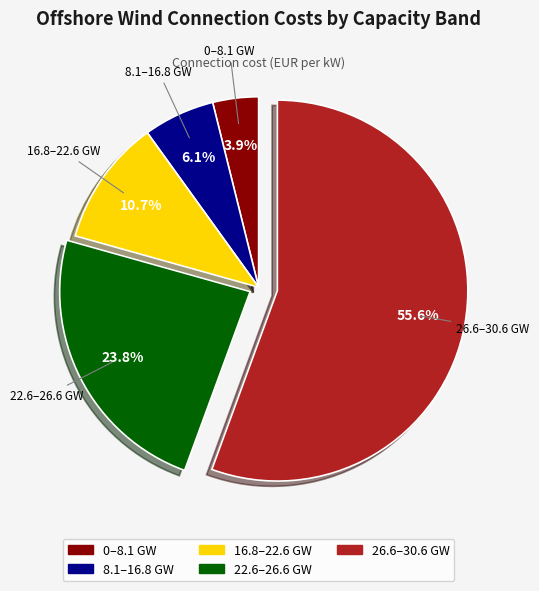

To the nearest percent, what is the combined percentage of 26.6–30.6 GW and 8.1–16.8 GW?

62%